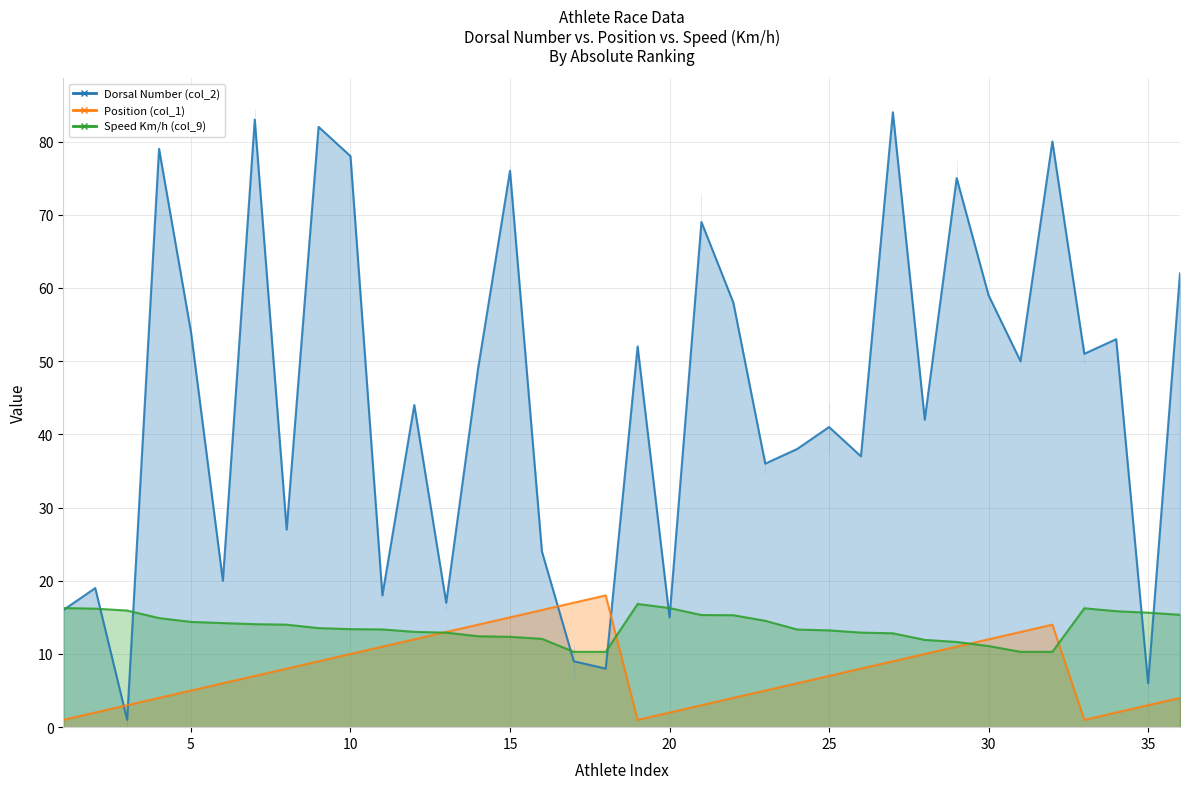

What is the sum of all Speed Km/h (col_9) values?

492.4